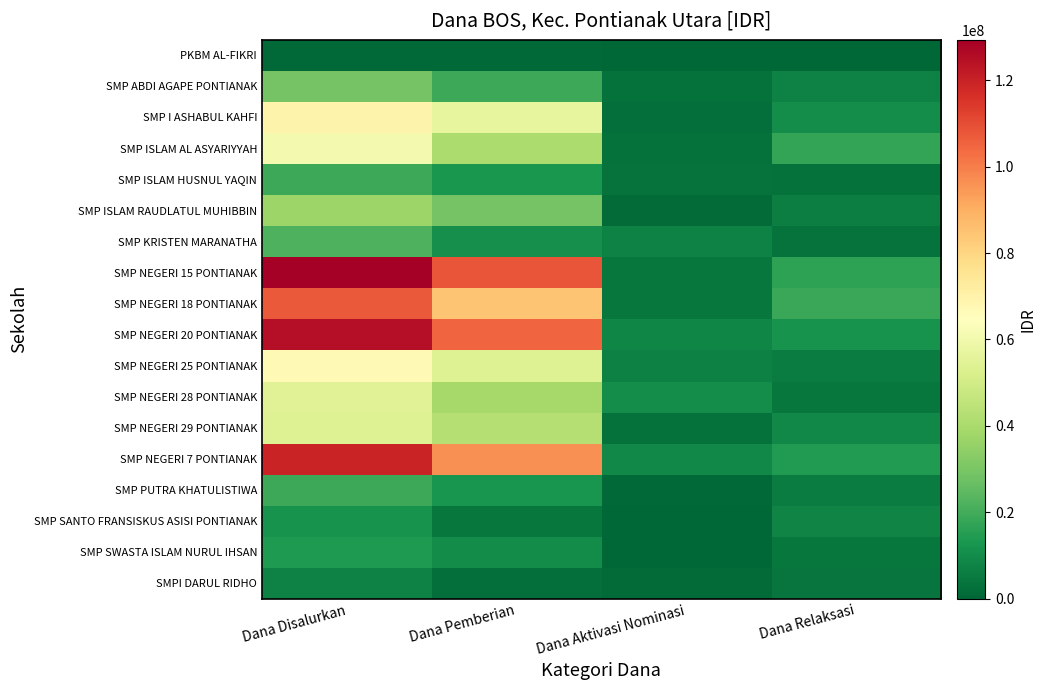

Reading right to left, what are all the values shown in this chart?

PKBM AL-FIKRI: Dana Relaksasi=0	Dana Aktivasi Nominasi=0	Dana Pemberian=750000	Dana Disalurkan=750000
SMP ABDI AGAPE PONTIANAK: Dana Relaksasi=7125000	Dana Aktivasi Nominasi=3000000	Dana Pemberian=19125000	Dana Disalurkan=29250000
SMP I ASHABUL KAHFI: Dana Relaksasi=10500000	Dana Aktivasi Nominasi=2250000	Dana Pemberian=56625000	Dana Disalurkan=69375000
SMP ISLAM AL ASYARIYYAH: Dana Relaksasi=17625000	Dana Aktivasi Nominasi=3000000	Dana Pemberian=40500000	Dana Disalurkan=61125000
SMP ISLAM HUSNUL YAQIN: Dana Relaksasi=2625000	Dana Aktivasi Nominasi=3375000	Dana Pemberian=12750000	Dana Disalurkan=18750000
SMP ISLAM RAUDLATUL MUHIBBIN: Dana Relaksasi=6375000	Dana Aktivasi Nominasi=1500000	Dana Pemberian=29250000	Dana Disalurkan=37125000
SMP KRISTEN MARANATHA: Dana Relaksasi=3375000	Dana Aktivasi Nominasi=7500000	Dana Pemberian=10875000	Dana Disalurkan=21750000
SMP NEGERI 15 PONTIANAK: Dana Relaksasi=16500000	Dana Aktivasi Nominasi=4500000	Dana Pemberian=108375000	Dana Disalurkan=129375000
SMP NEGERI 18 PONTIANAK: Dana Relaksasi=18375000	Dana Aktivasi Nominasi=4500000	Dana Pemberian=84750000	Dana Disalurkan=107625000
SMP NEGERI 20 PONTIANAK: Dana Relaksasi=12000000	Dana Aktivasi Nominasi=8250000	Dana Pemberian=105000000	Dana Disalurkan=125250000
SMP NEGERI 25 PONTIANAK: Dana Relaksasi=6000000	Dana Aktivasi Nominasi=6750000	Dana Pemberian=54000000	Dana Disalurkan=66750000
SMP NEGERI 28 PONTIANAK: Dana Relaksasi=4500000	Dana Aktivasi Nominasi=10500000	Dana Pemberian=39375000	Dana Disalurkan=54375000
SMP NEGERI 29 PONTIANAK: Dana Relaksasi=8625000	Dana Aktivasi Nominasi=2625000	Dana Pemberian=42750000	Dana Disalurkan=54000000
SMP NEGERI 7 PONTIANAK: Dana Relaksasi=14625000	Dana Aktivasi Nominasi=8625000	Dana Pemberian=96375000	Dana Disalurkan=119625000
SMP PUTRA KHATULISTIWA: Dana Relaksasi=6000000	Dana Aktivasi Nominasi=750000	Dana Pemberian=12375000	Dana Disalurkan=19125000
SMP SANTO FRANSISKUS ASISI PONTIANAK: Dana Relaksasi=7875000	Dana Aktivasi Nominasi=0	Dana Pemberian=4125000	Dana Disalurkan=12000000
SMP SWASTA ISLAM NURUL IHSAN: Dana Relaksasi=4125000	Dana Aktivasi Nominasi=0	Dana Pemberian=9750000	Dana Disalurkan=13875000
SMPI DARUL RIDHO: Dana Relaksasi=3750000	Dana Aktivasi Nominasi=1500000	Dana Pemberian=2250000	Dana Disalurkan=7500000